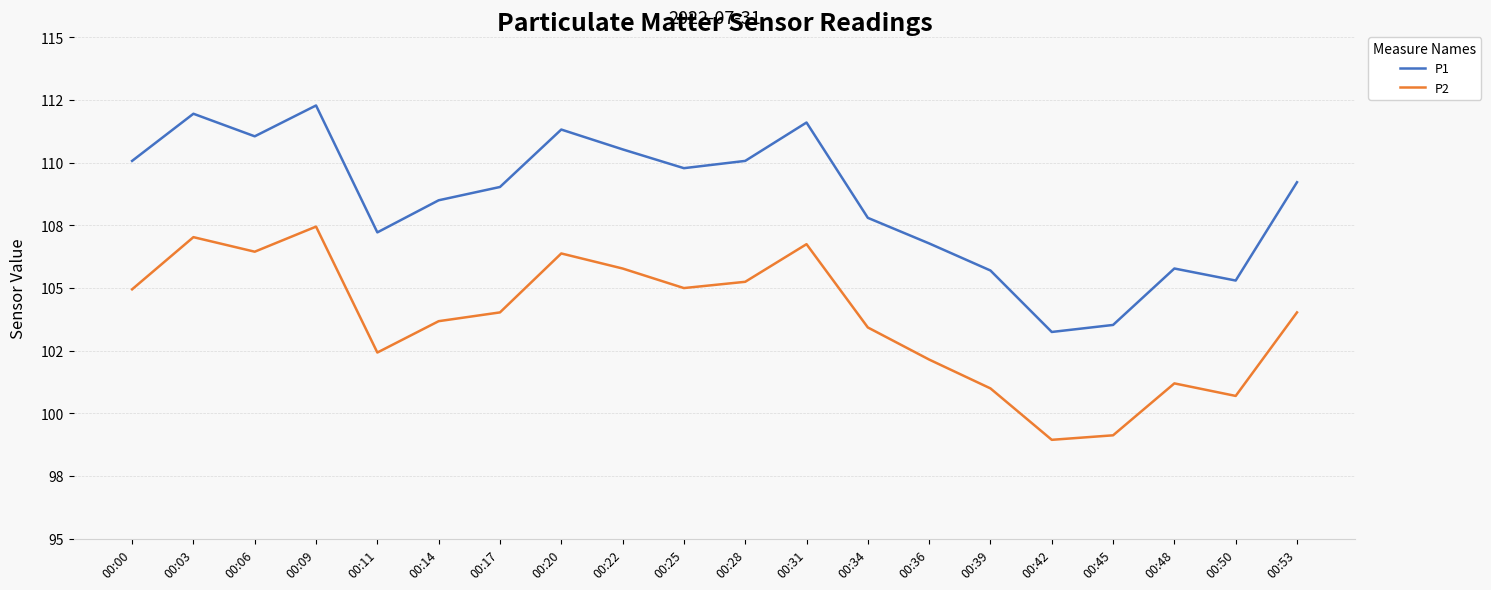

True or false: P1 and P2 intersect in this chart.

False